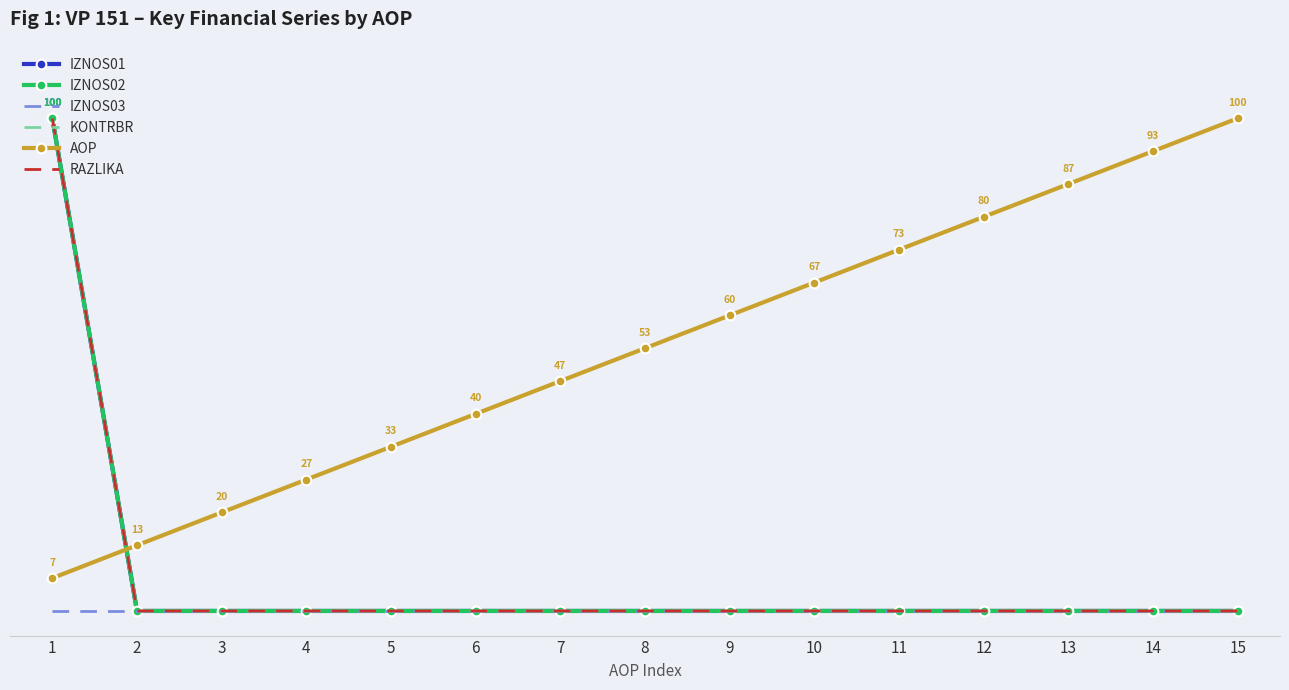

What is the total value across all series at 8?

53.3